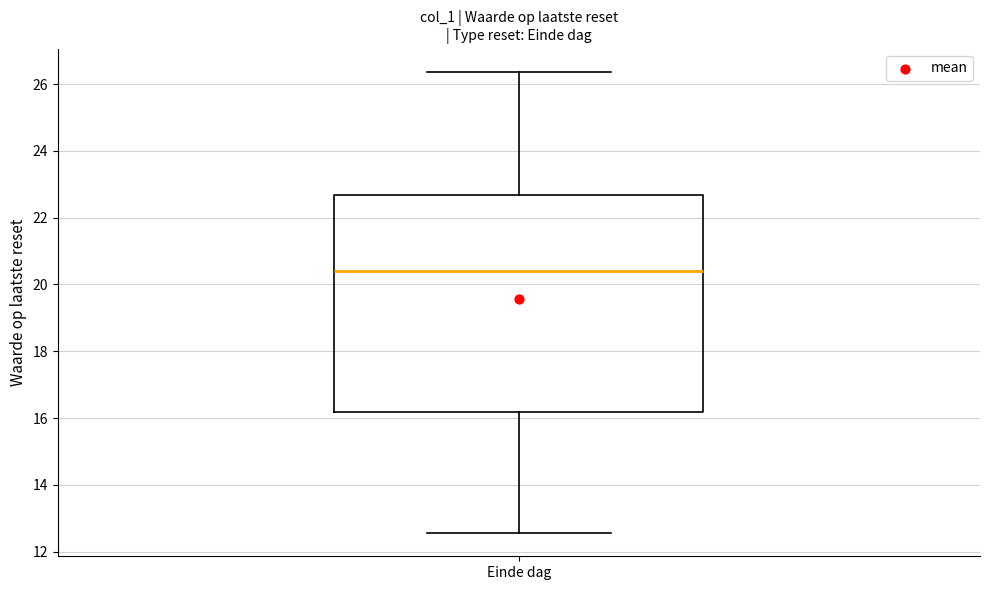

Where does the upper whisker of the box for Einde dag end on the y-axis? The values are not printed on the chart, so give them approximately, as read against the axis.

26.4